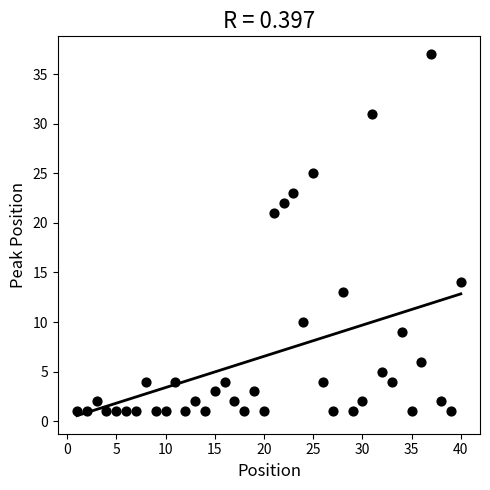

What Y value in the scatter plot is closest to 19?

21